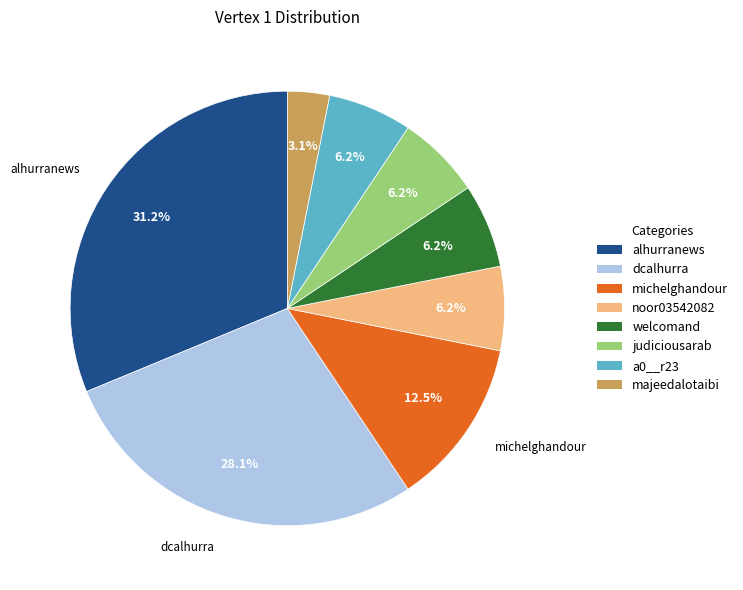

Is there a majority slice in this chart?

No